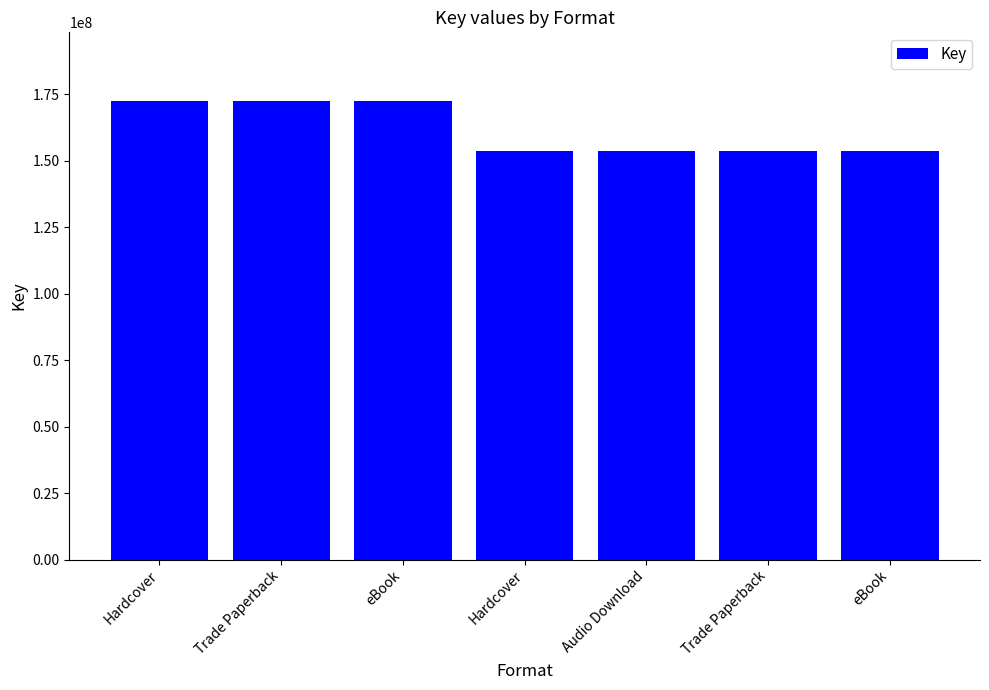

Is it true that the value at Audio Download is 153690904?

True